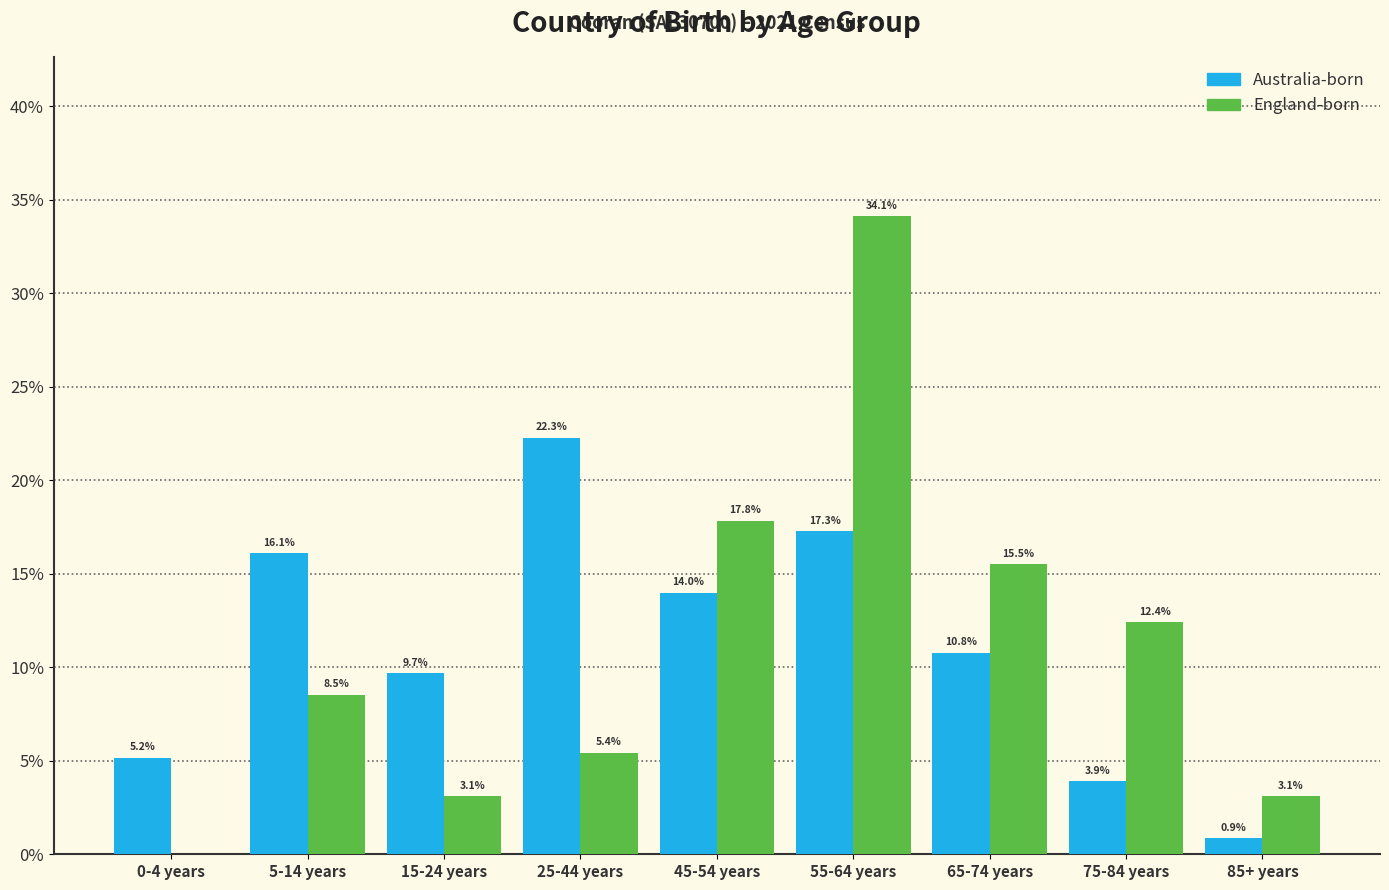

Reading left to right, transcribe all the data shown in this chart.

Australia-born: 0-4 years=5.2	5-14 years=16.1	15-24 years=9.7	25-44 years=22.3	45-54 years=14.0	55-64 years=17.3	65-74 years=10.8	75-84 years=3.9	85+ years=0.9
England-born: 0-4 years=0.0	5-14 years=8.5	15-24 years=3.1	25-44 years=5.4	45-54 years=17.8	55-64 years=34.1	65-74 years=15.5	75-84 years=12.4	85+ years=3.1